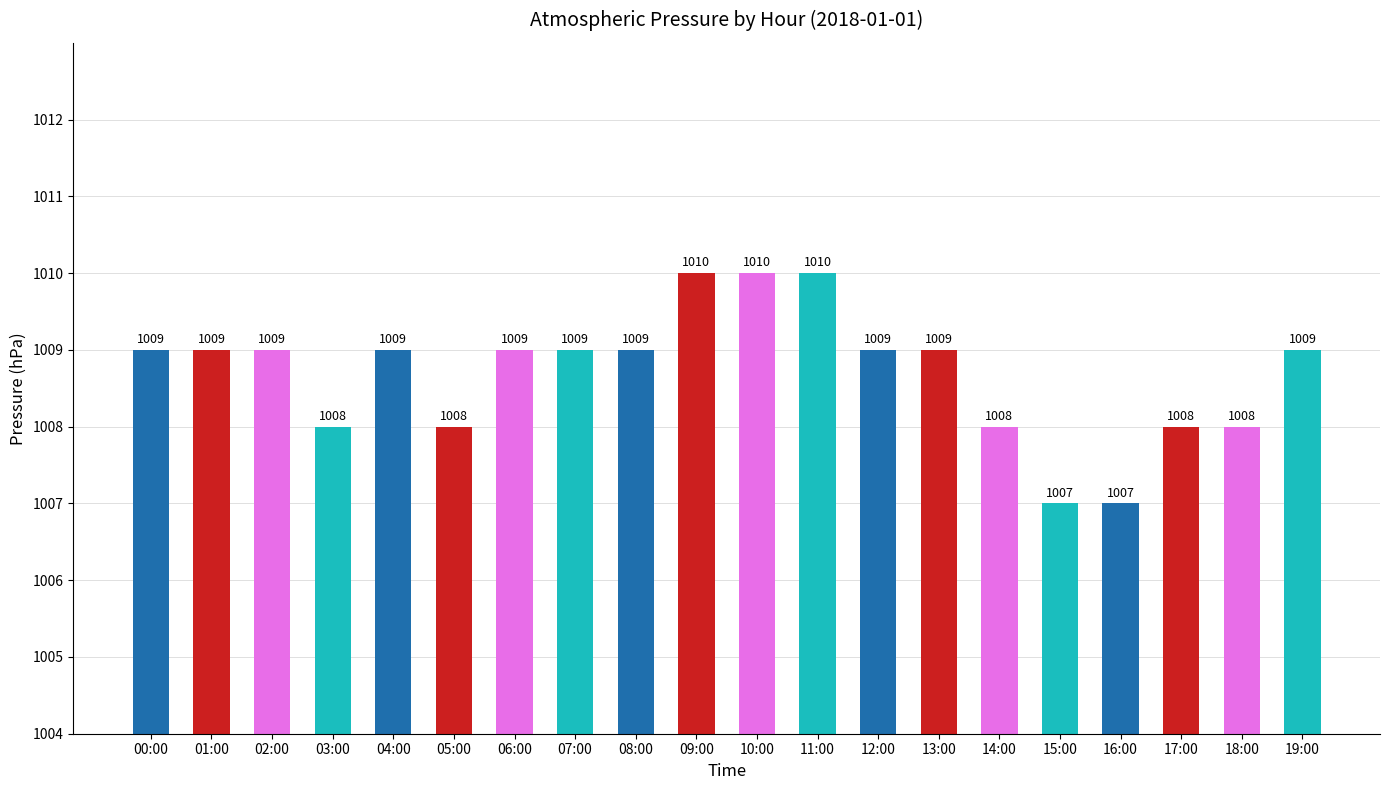

How many distinct data groups are displayed?

1